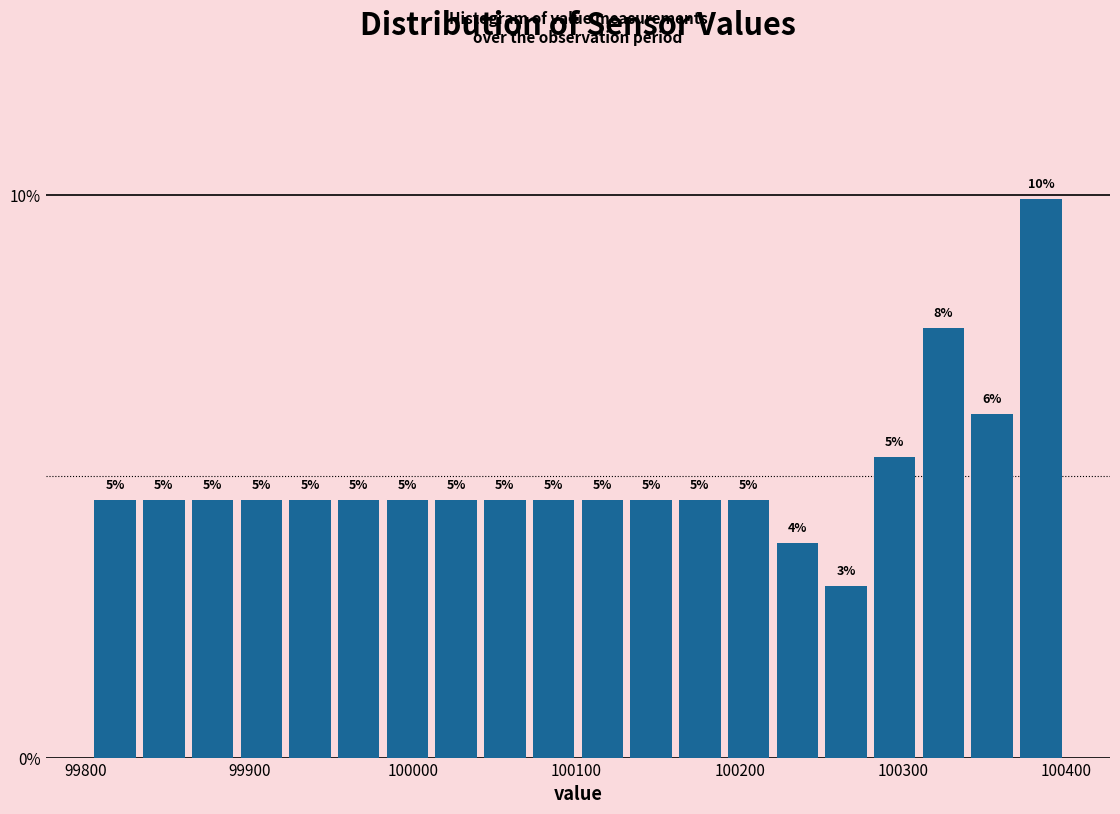

Read against the x-axis, roughly where is the centre of the tallest bar?

100380